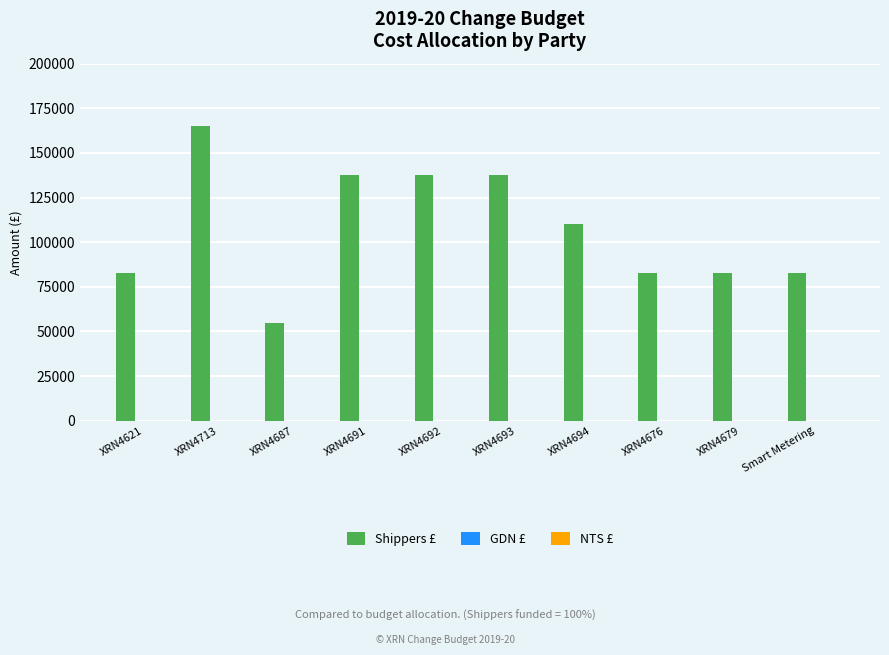

Which has a higher value, XRN4691 or XRN4621?

XRN4691